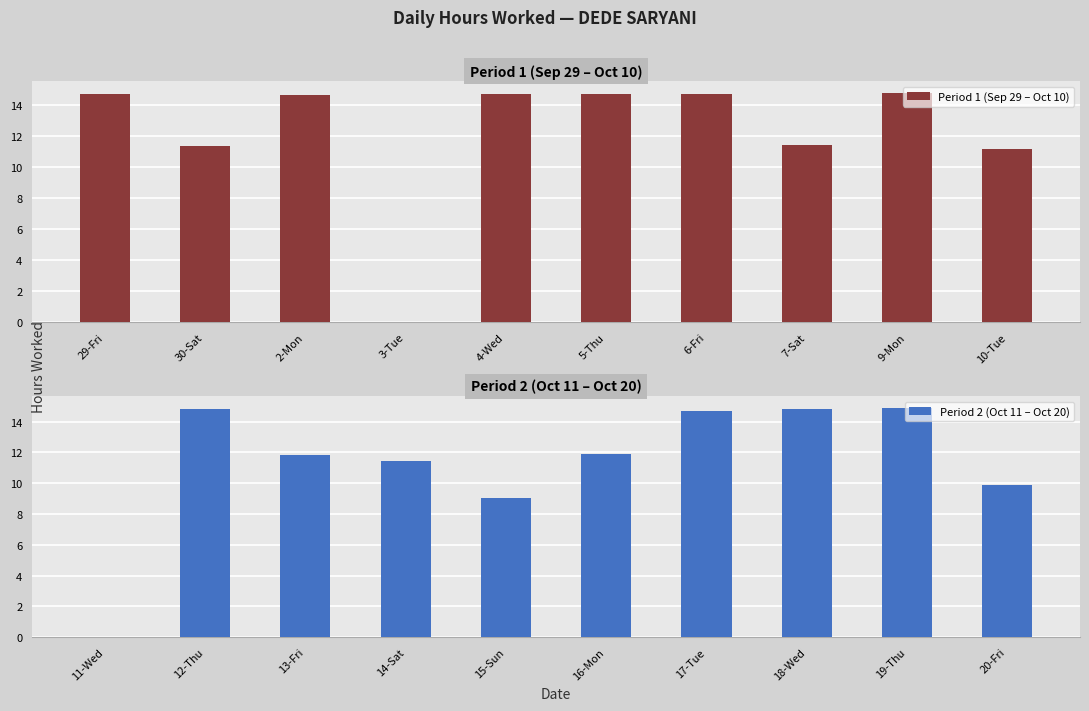

Reading left to right, extract all data points from this chart.

Period 1 (Sep 29 – Oct 10): 14.7	11.3	14.7	0.0	14.7	14.7	14.7	11.4	14.8	11.2
Period 2 (Oct 11 – Oct 20): 0.0	14.8	11.8	11.5	9.1	11.9	14.7	14.8	14.9	9.9